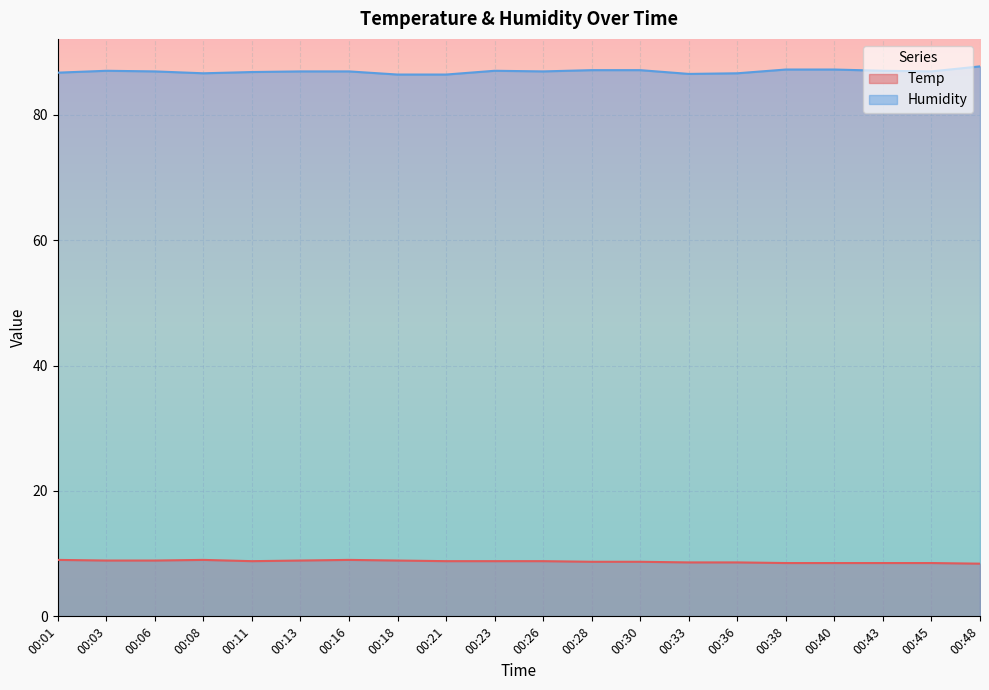

Which category has the lowest value across all series?

00:48